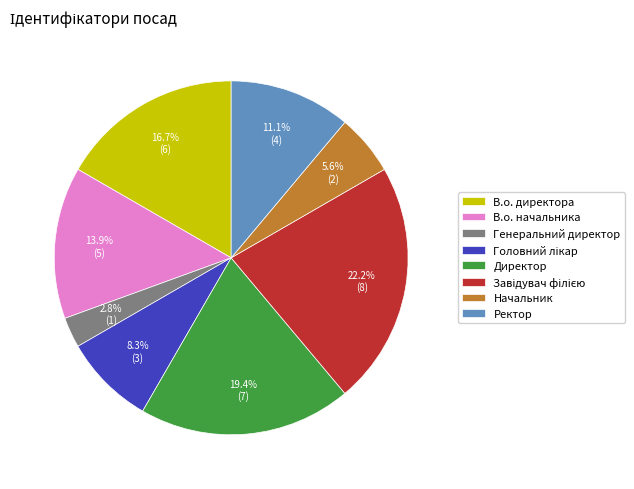

To the nearest percent, what percentage of the pie is Начальник?

6%